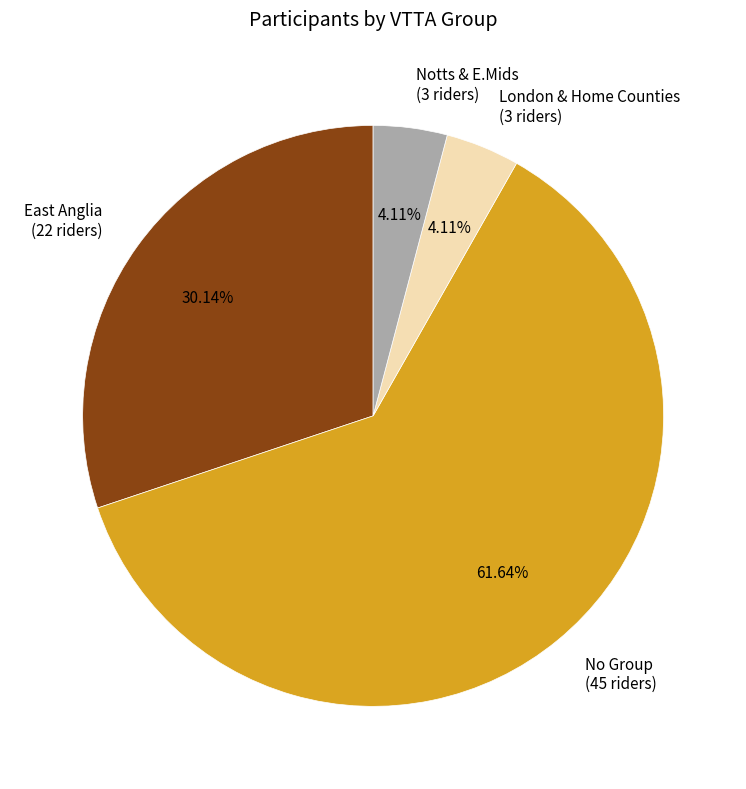

Does any single category account for the majority?

Yes